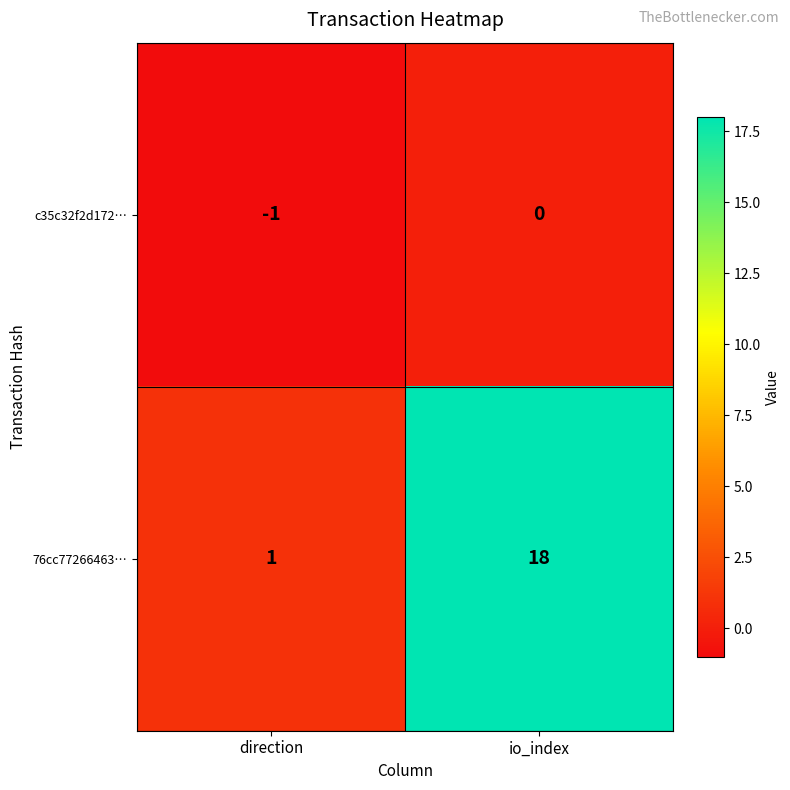

What is the approximate value of 76cc77266463… at io_index?

18